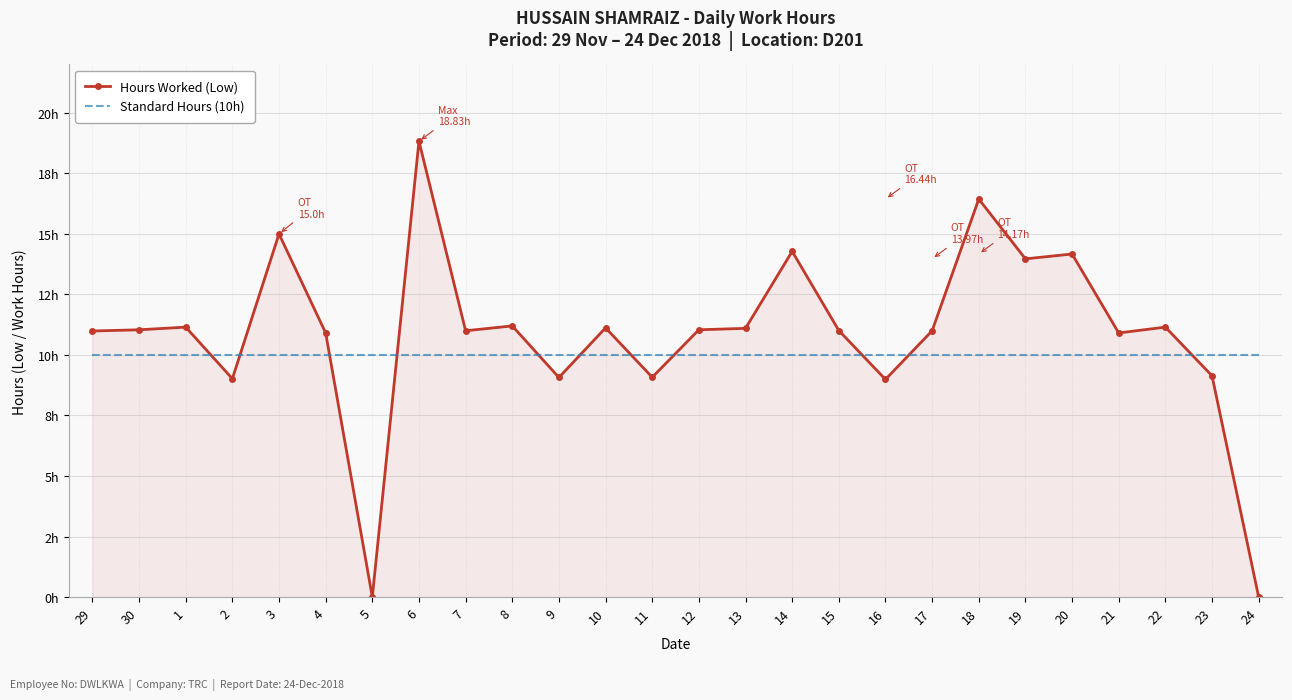

True or false: Standard Hours (10h) and Hours Worked (Low) cross at least once.

True